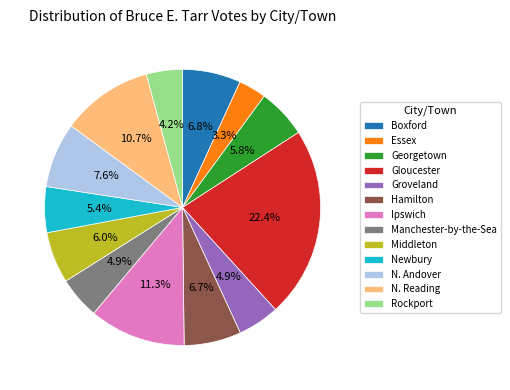

Which has a higher value, Essex or Boxford?

Boxford